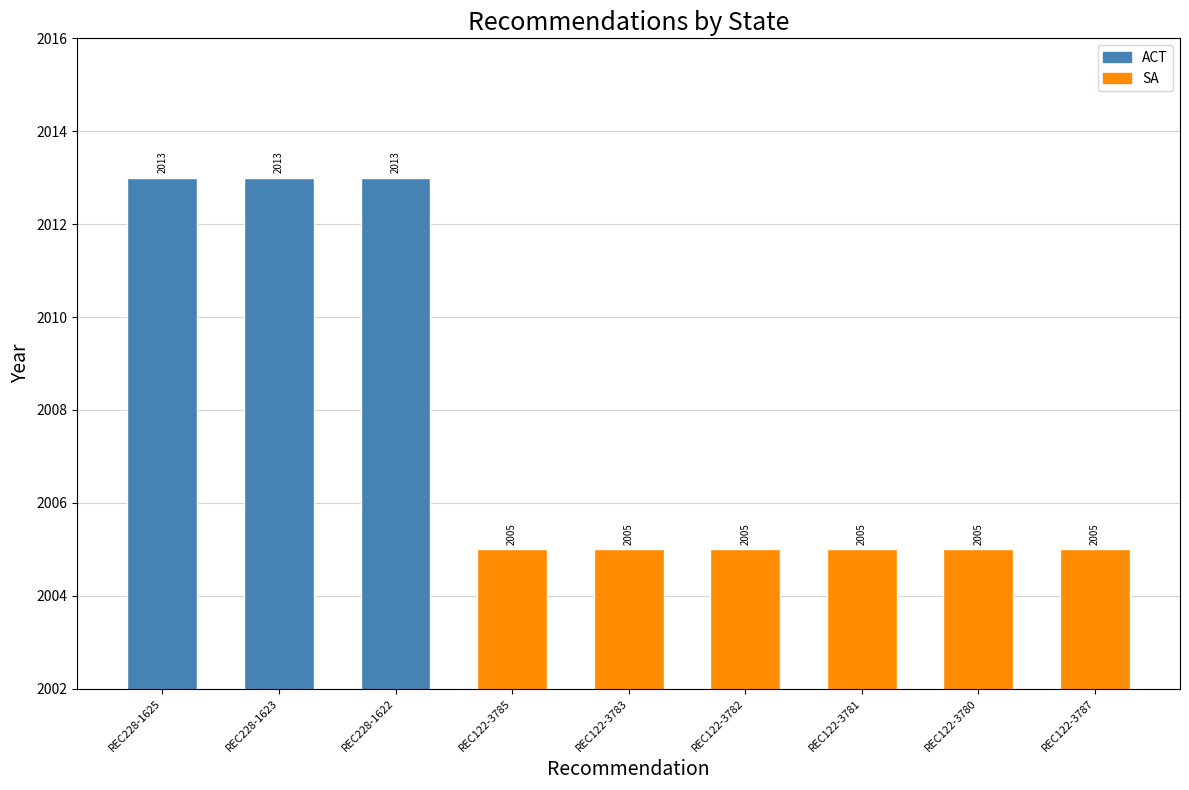

Which has a higher value, REC122-3787 or REC228-1622?

REC228-1622